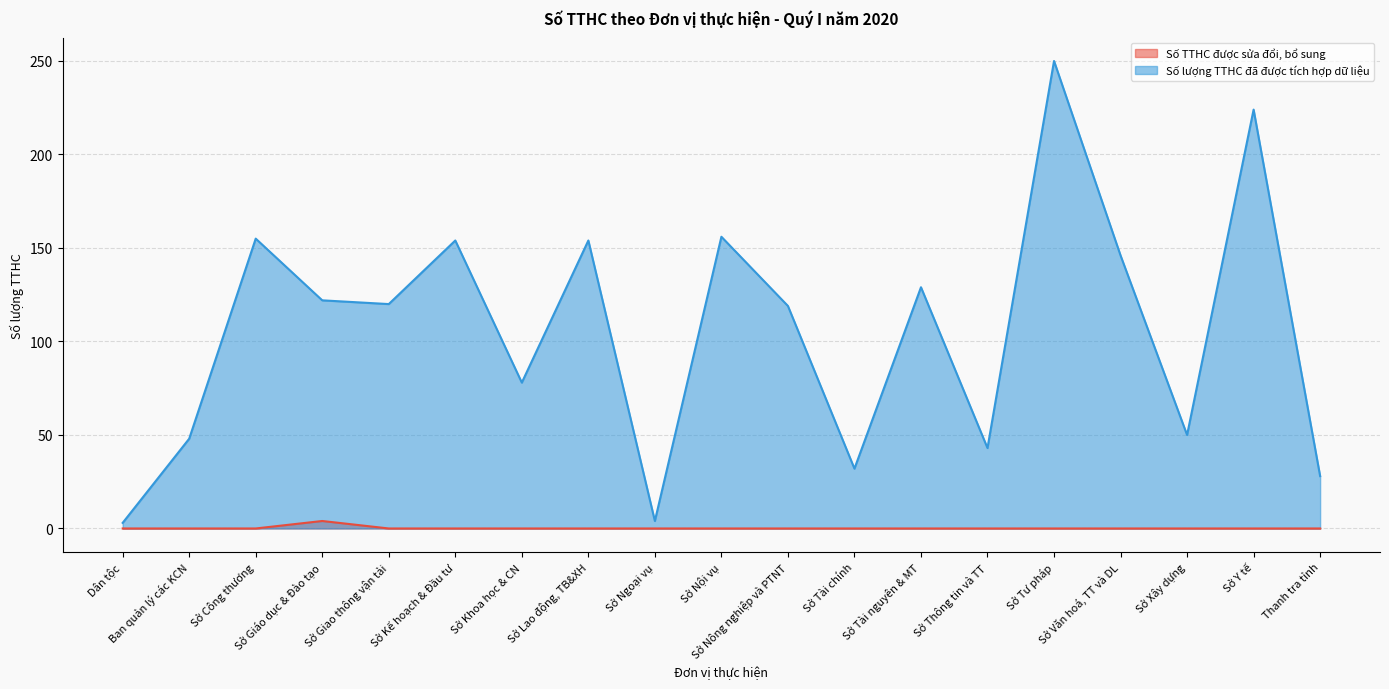

True or false: Số lượng TTHC đã được tích hợp dữ liệu has a value of 129 at Sở Tài nguyên & MT.

True